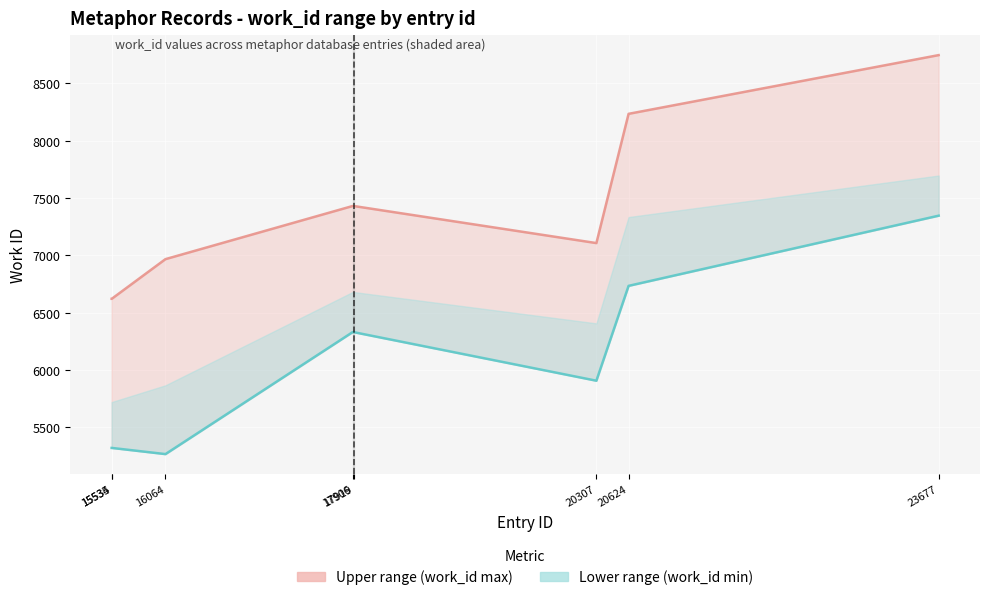

Is it true that Upper bound equals 10306 at 15535?

False